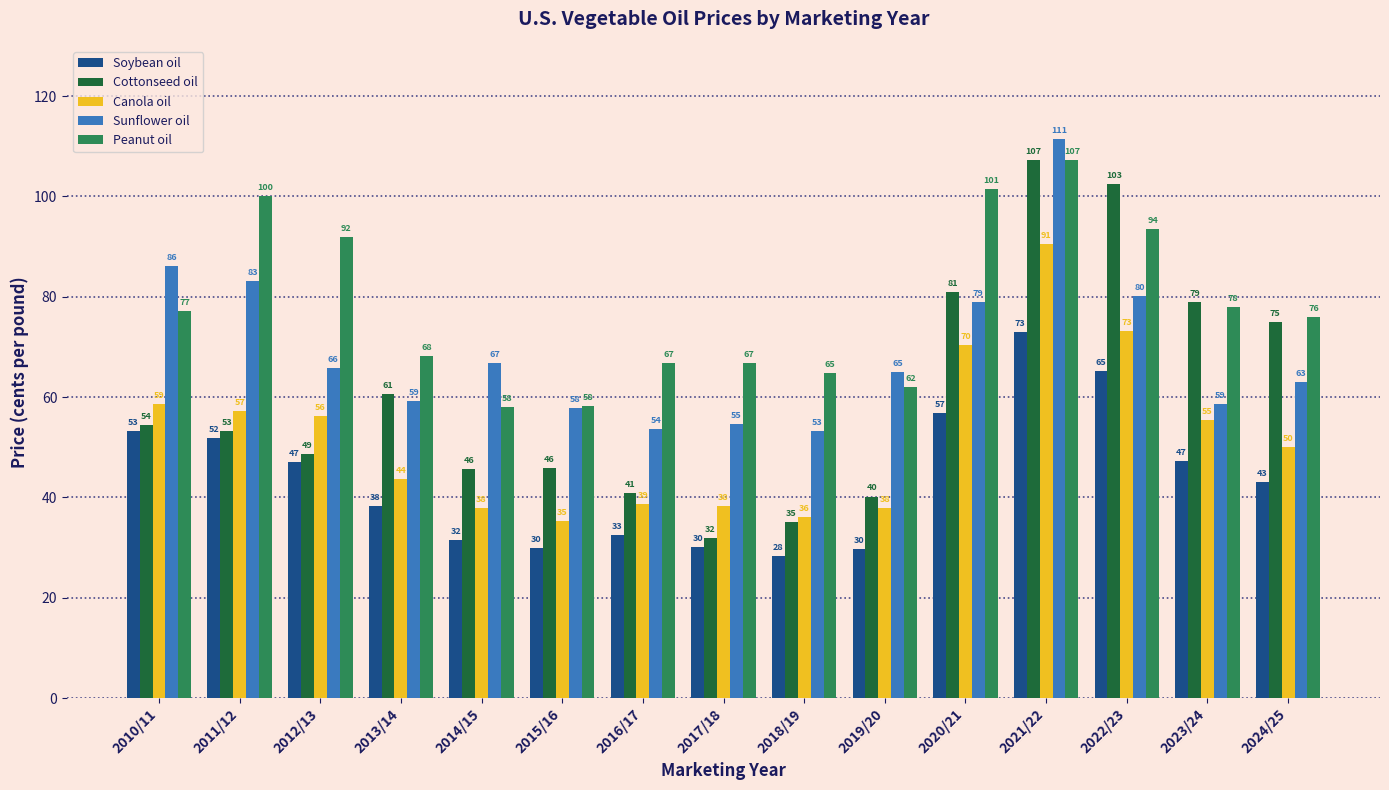

What is the label of the 5th bar from the left?

2014/15